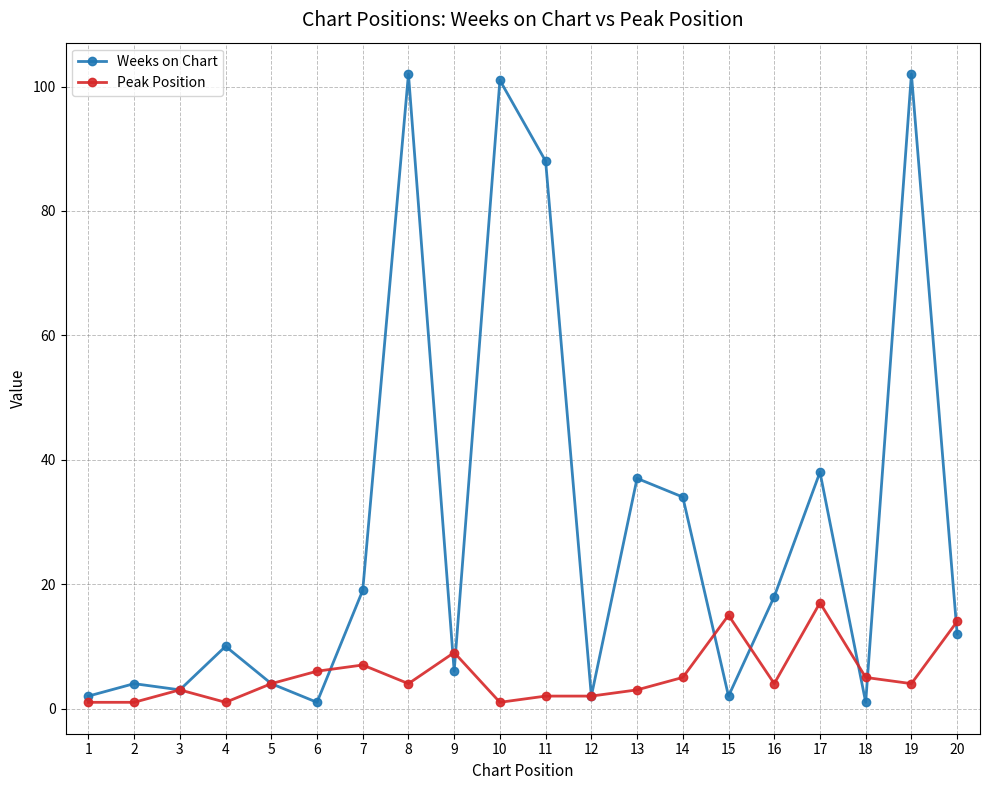

True or false: Weeks on Chart has more than 1 interior local peaks.

True